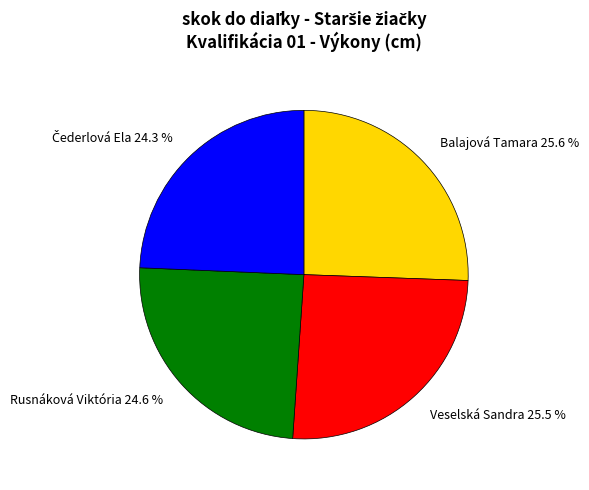

What portion of the pie excludes Rusnáková Viktória 24.6 %?

75.4%